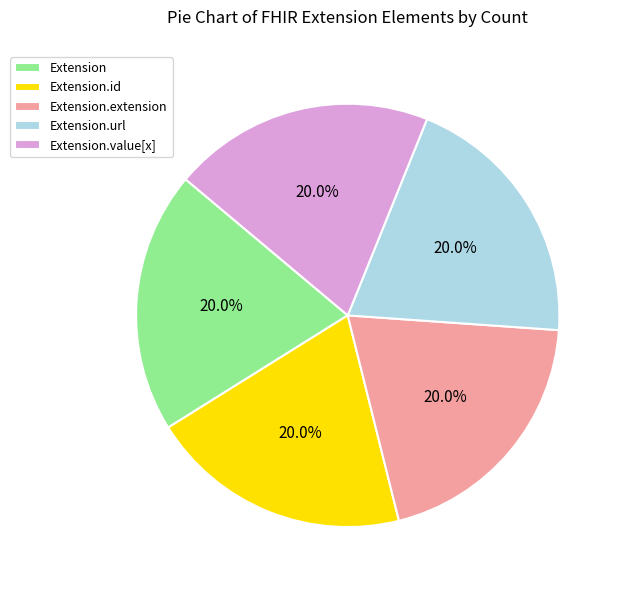

To the nearest percent, what is the difference between the largest and smallest slice percentages?

0%